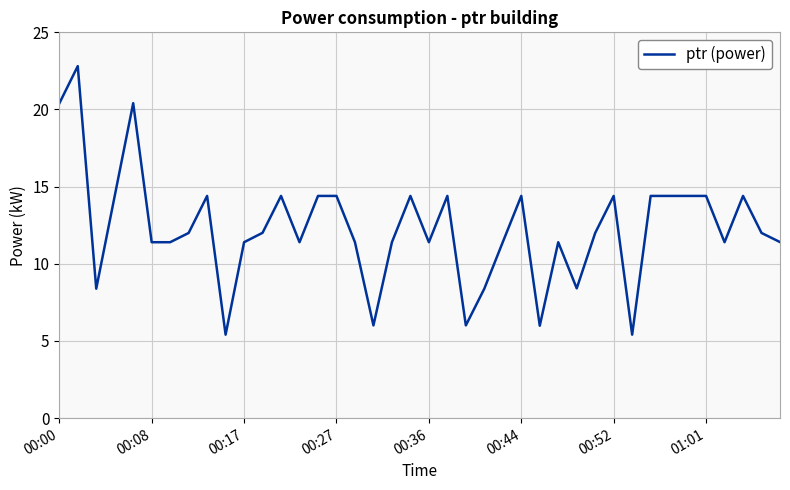

What is the greatest value displayed?

22.8